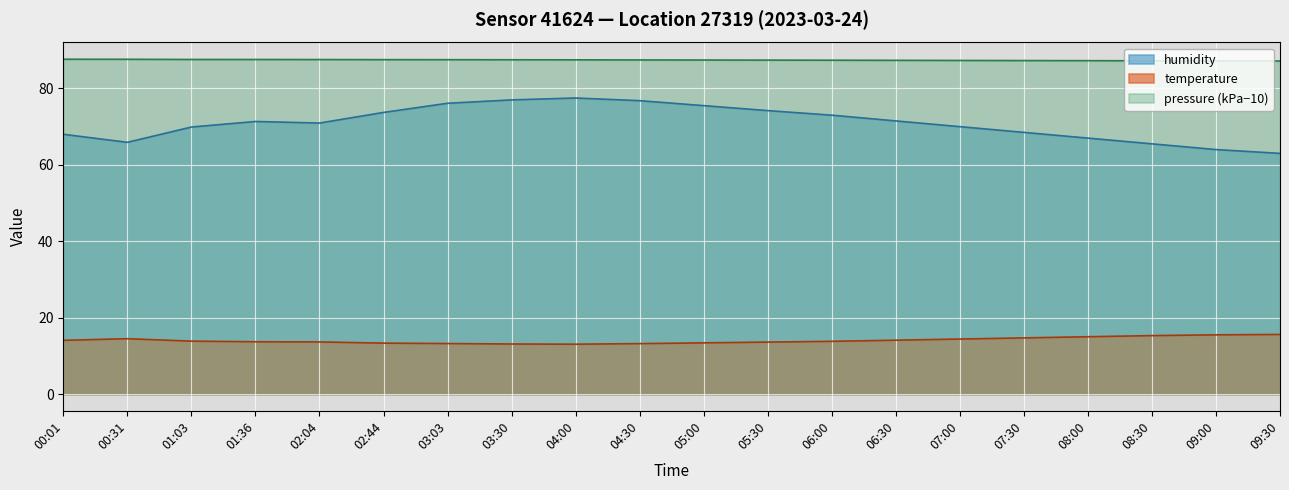

What is the difference between the highest and lowest values at 09:00?

71.7